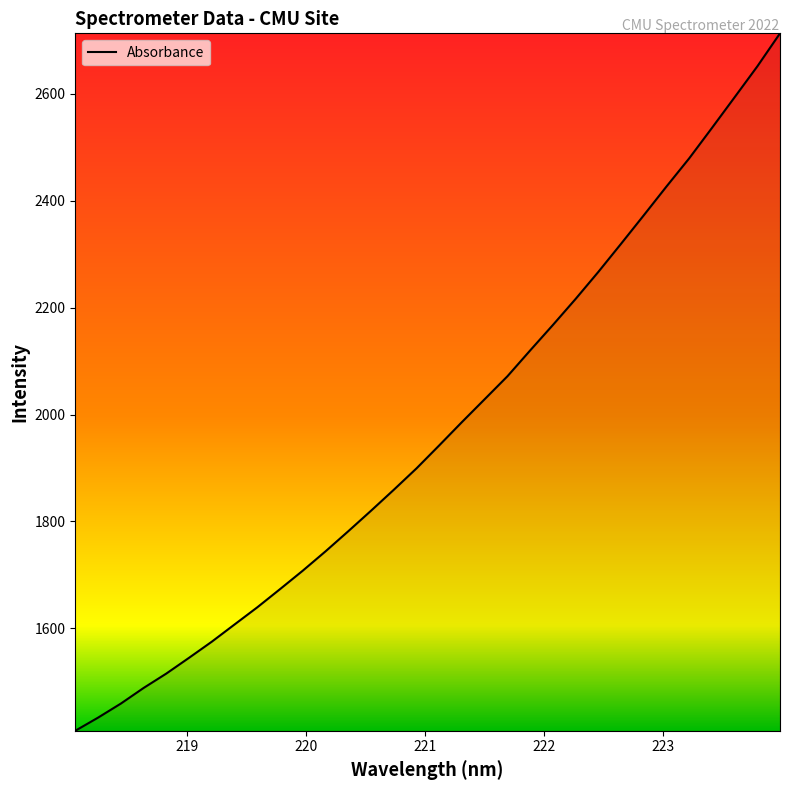

What is the minimum value shown in the chart?

1408.3